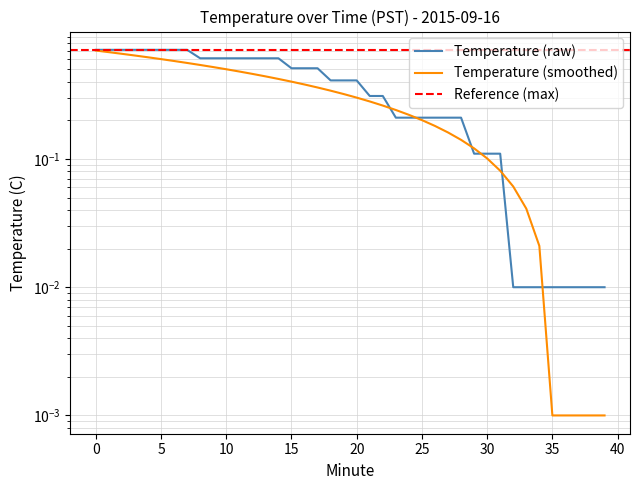

Does the chart have visible grid lines?

Yes